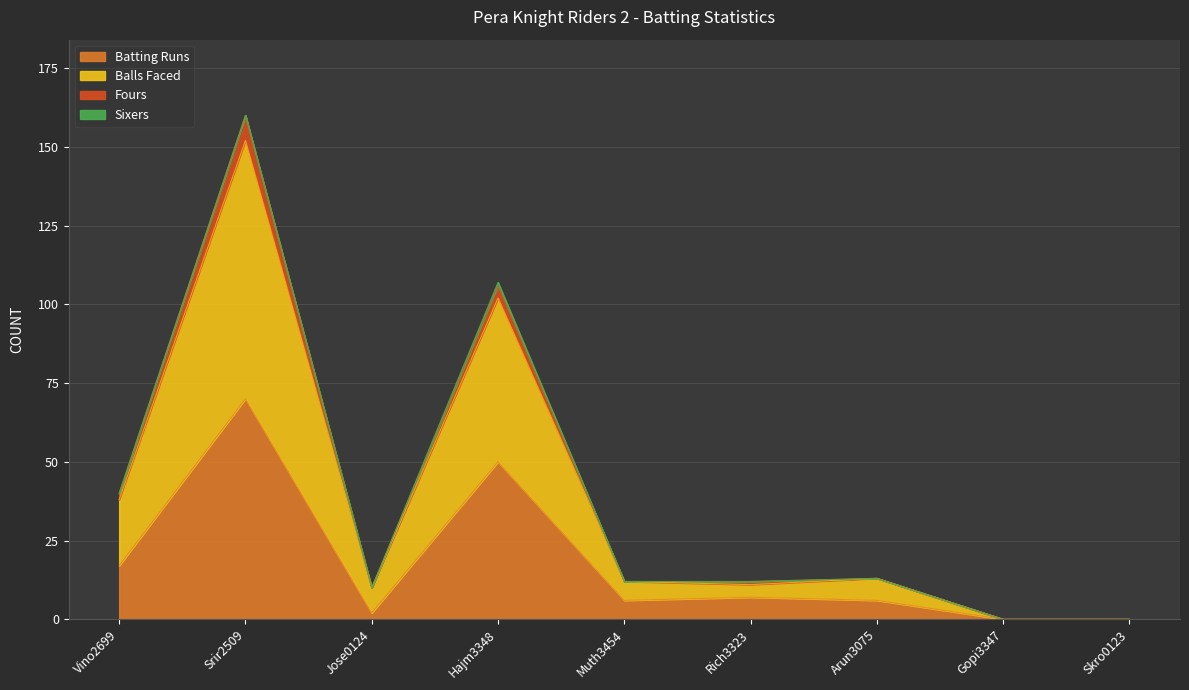

True or false: Balls Faced and Fours intersect in this chart.

False